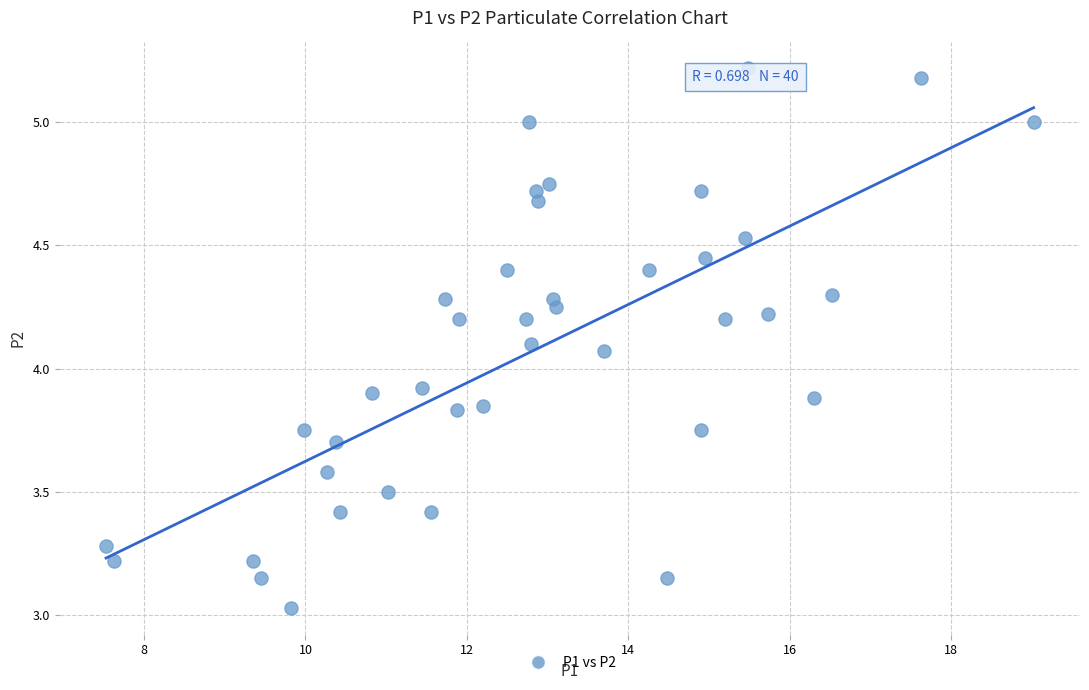

What is the range of Y values (max minus min)?

2.2